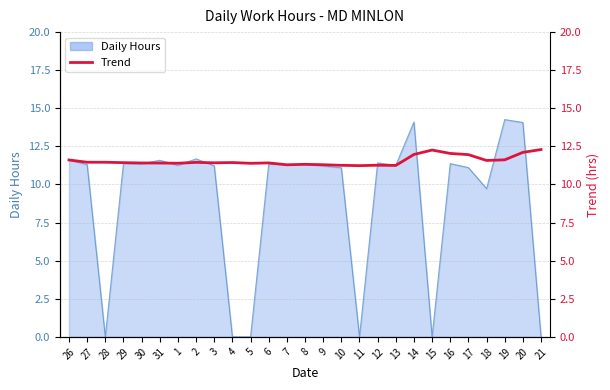

What is the label of the 27th point from the right?

26